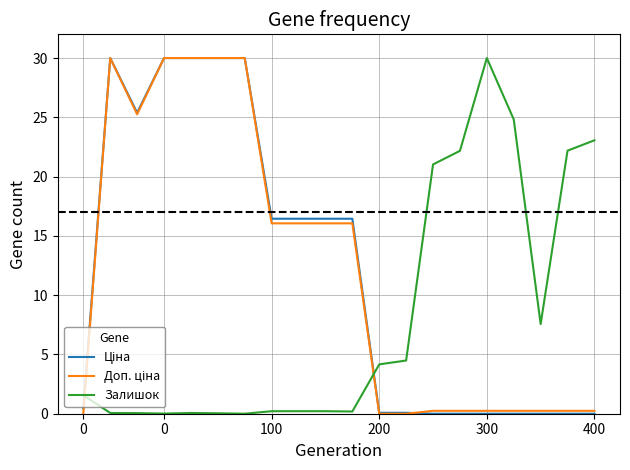

How many lines are shown in the chart?

3